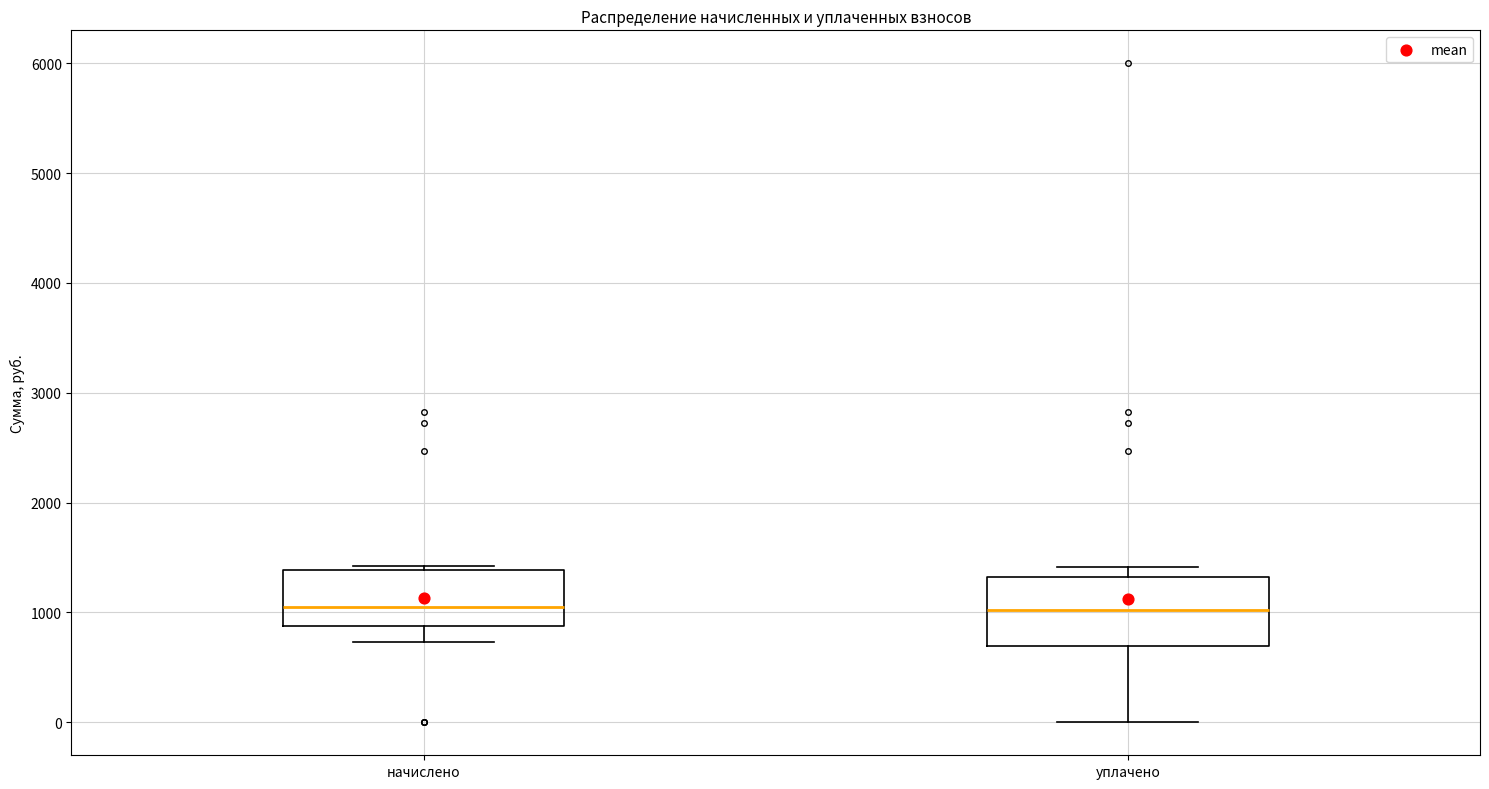

Reading left to right, transcribe this box plot: for each box, give where its median line is, the range the box spans, and where its two whiskers end, as read against the y-axis. The values are not printed on the chart, so give them approximately, as read against the axis.

начислено: median 1100, box 900 to 1400, whiskers 700 to 1400 (just above the box's upper edge)
уплачено: median 1000, box 700 to 1300, whiskers 0 to 1400